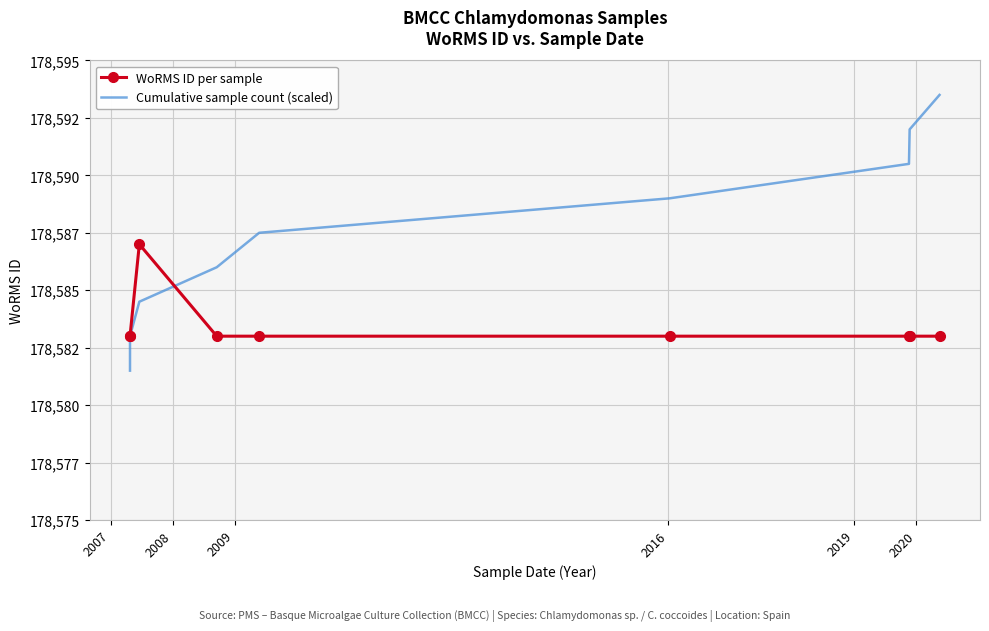

What is the label of the 9th point from the right?

2007